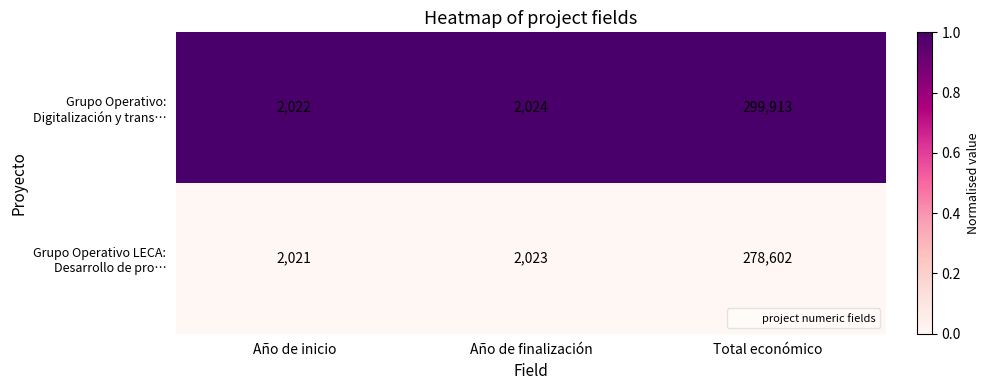

Which category has the lowest value across all series?

Año de inicio